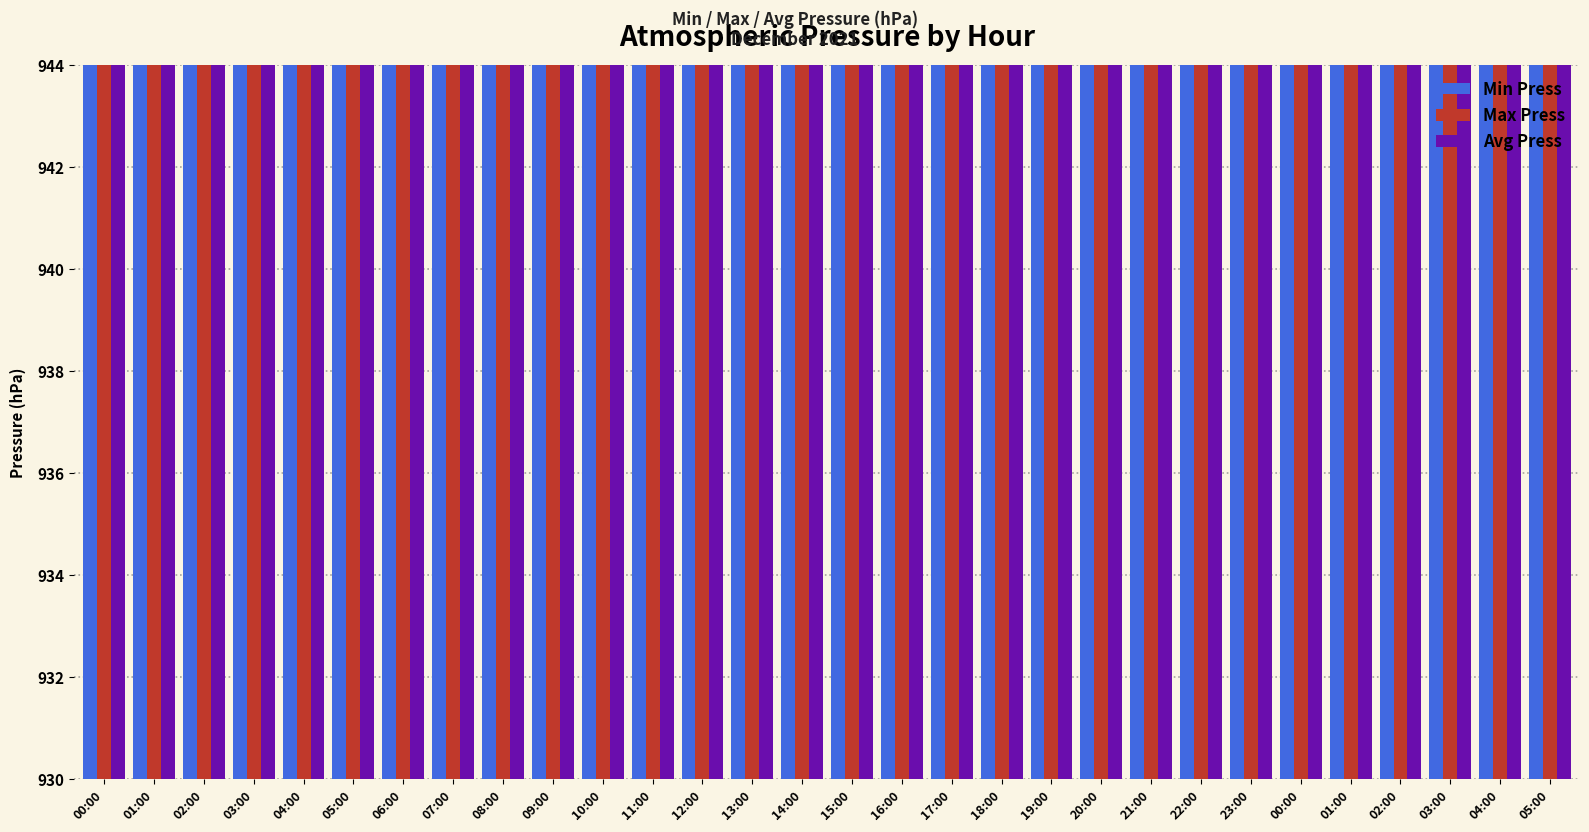

Is it true that Max Press equals 938.7 at 00:00?

True